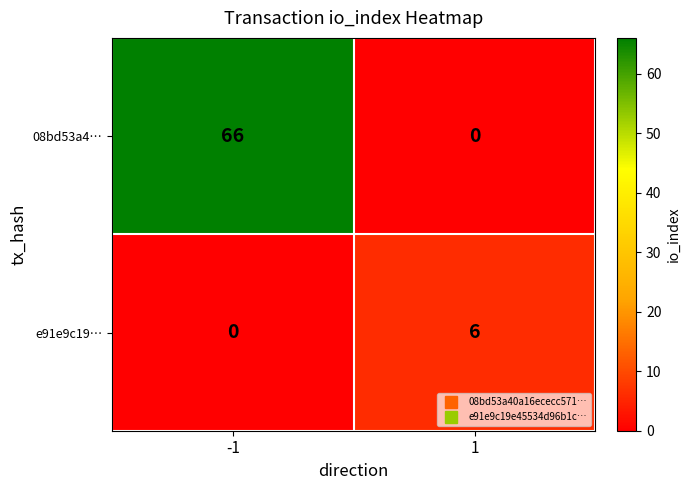

True or false: e91e9c19… has a value of 8 at 1.

False